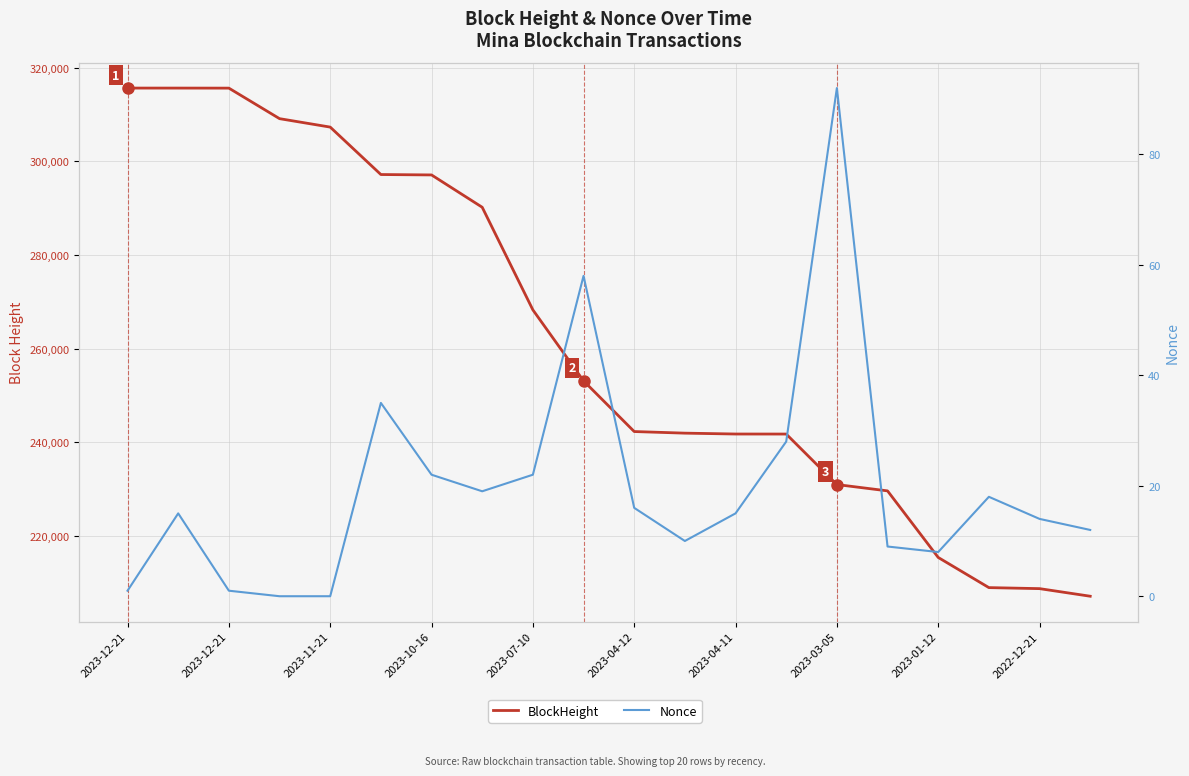

The Nonce series shows 12 at 19. True or false?

True